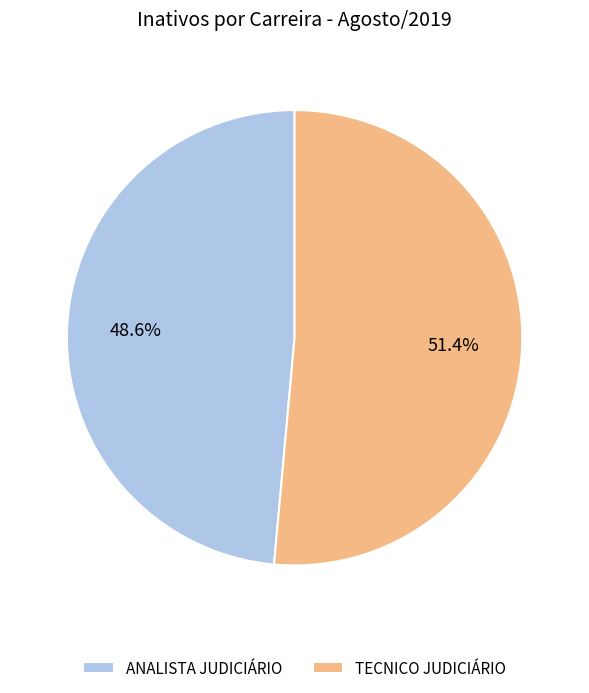

To the nearest percent, what portion does TECNICO JUDICIÁRIO represent?

51%